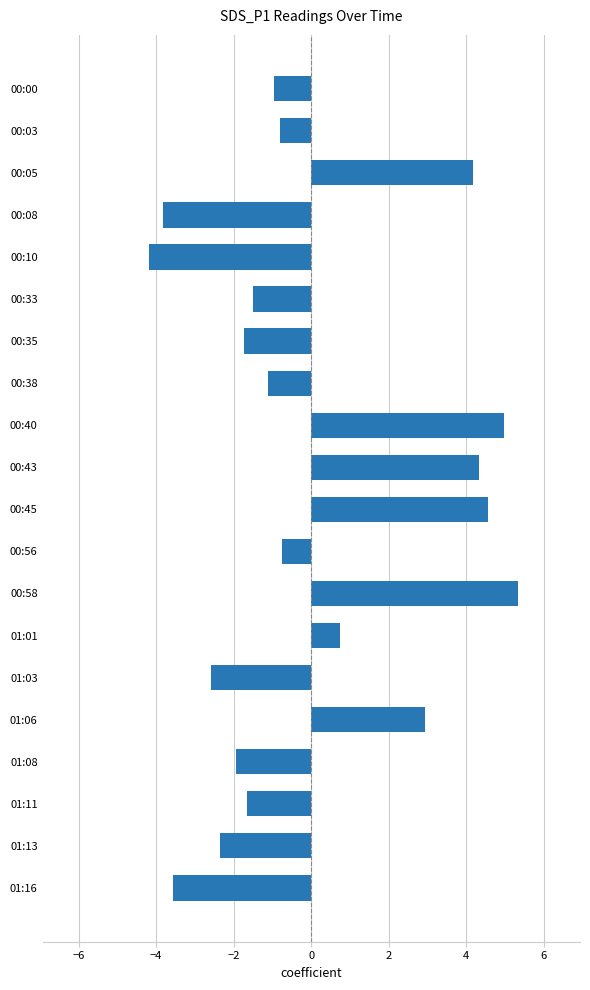

What is the difference between the maximum and minimum values?

9.5